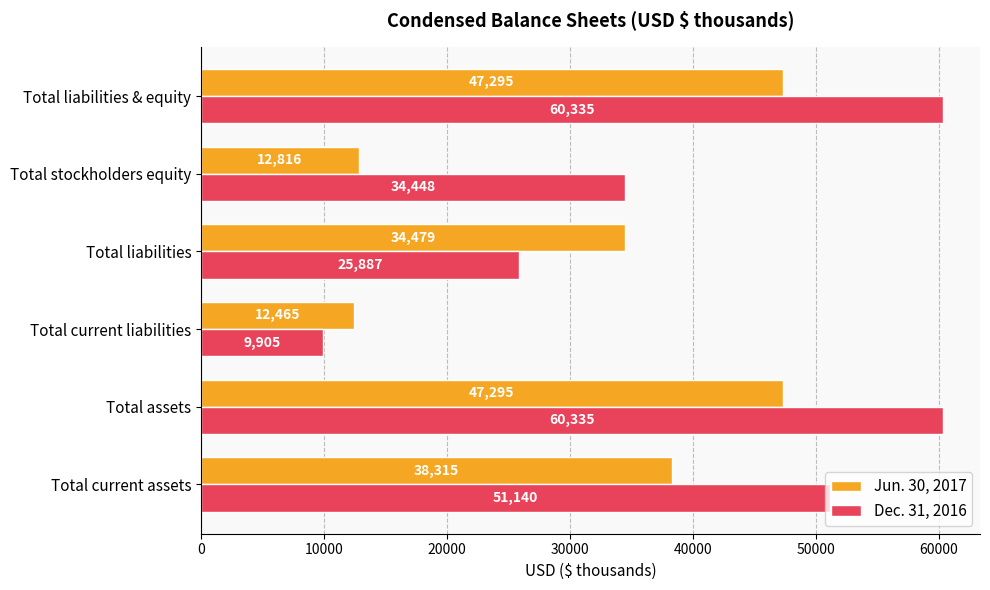

How many data points in Dec. 31, 2016 are less than 51140?

3